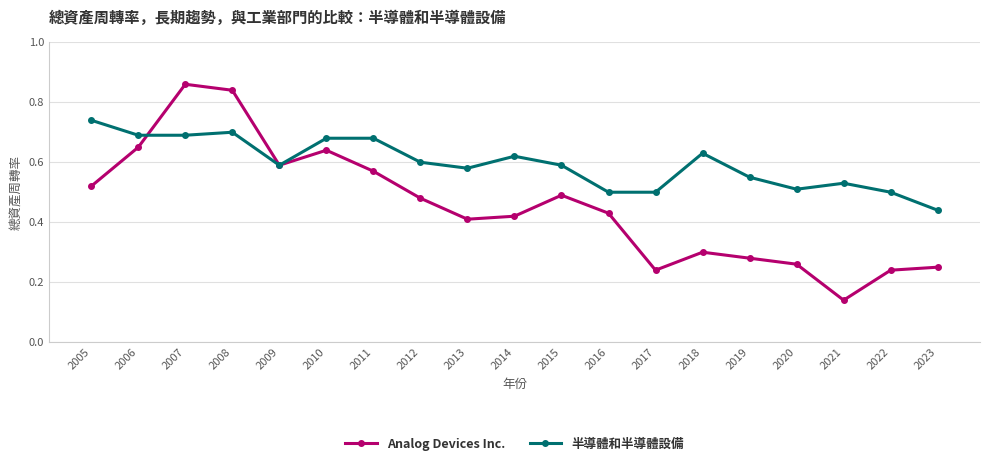

Rank the series by their maximum value, from highest to lowest.

Analog Devices Inc., 半導體和半導體設備